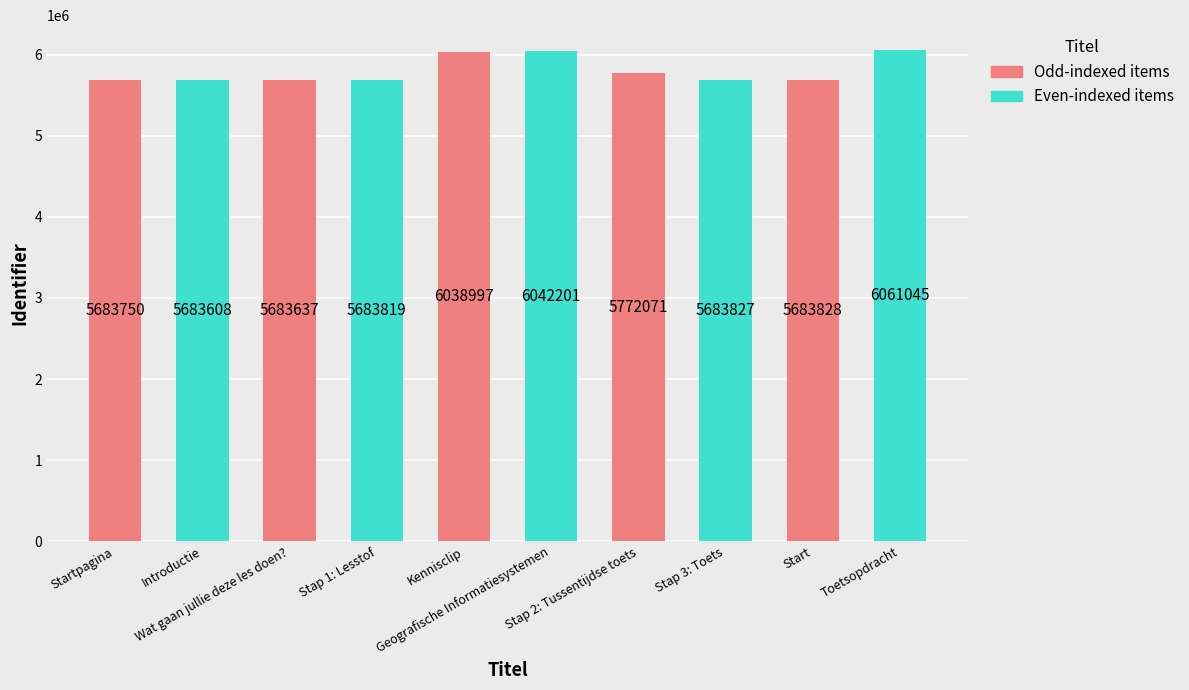

Reading right to left, list all the values displayed in this chart.

Toetsopdracht=6061045	Start=5683828	Stap 3: Toets=5683827	Stap 2: Tussentijdse toets=5772071	Geografische Informatiesystemen=6042201	Kennisclip=6038997	Stap 1: Lesstof=5683819	Wat gaan jullie deze les doen?=5683637	Introductie=5683608	Startpagina=5683750